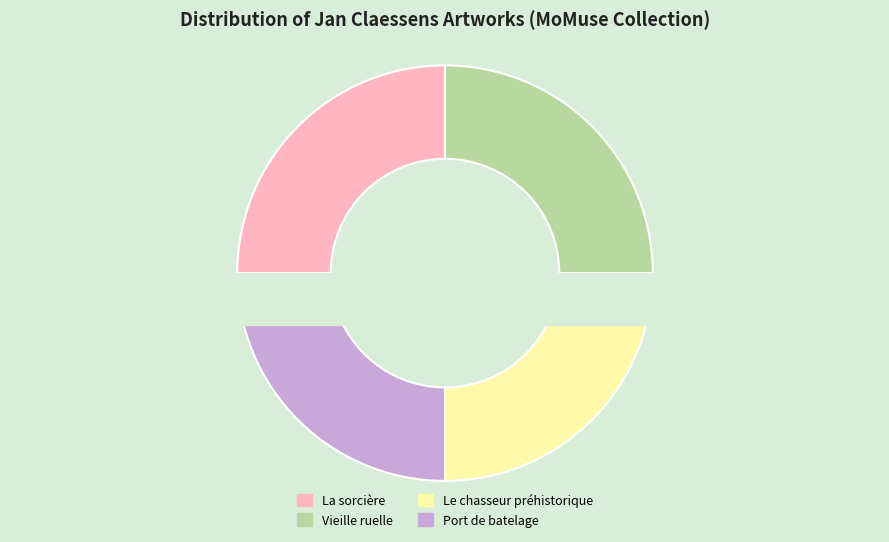

Is Port de batelage the majority of the pie?

No